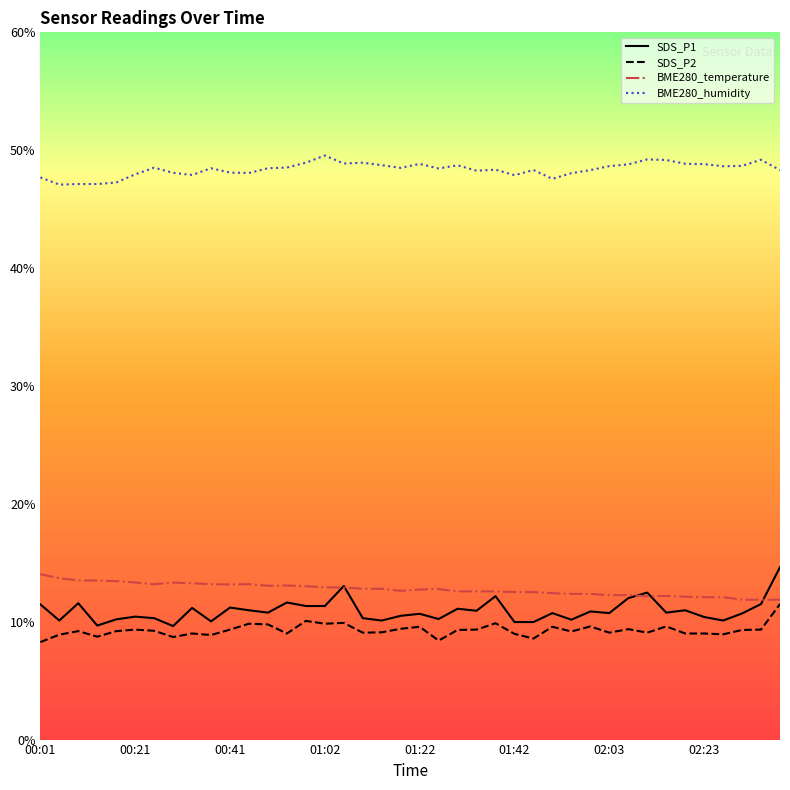

True or false: BME280_humidity and BME280_temperature intersect in this chart.

False